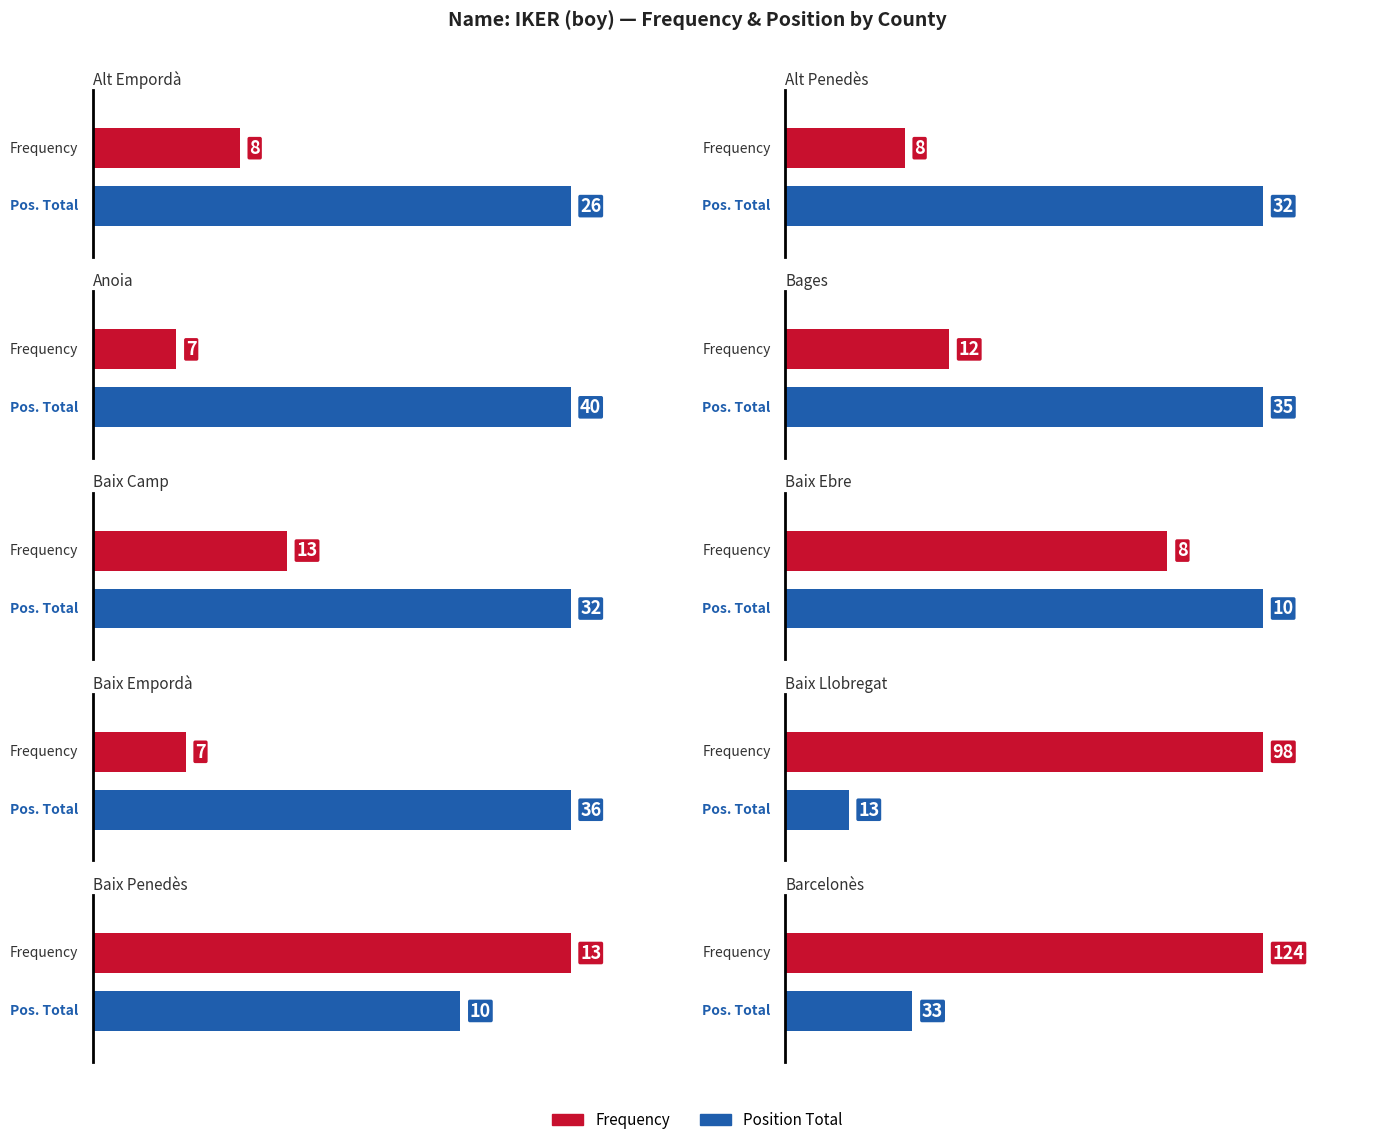

What are all the series names shown in the legend?

Frequency, Position Total